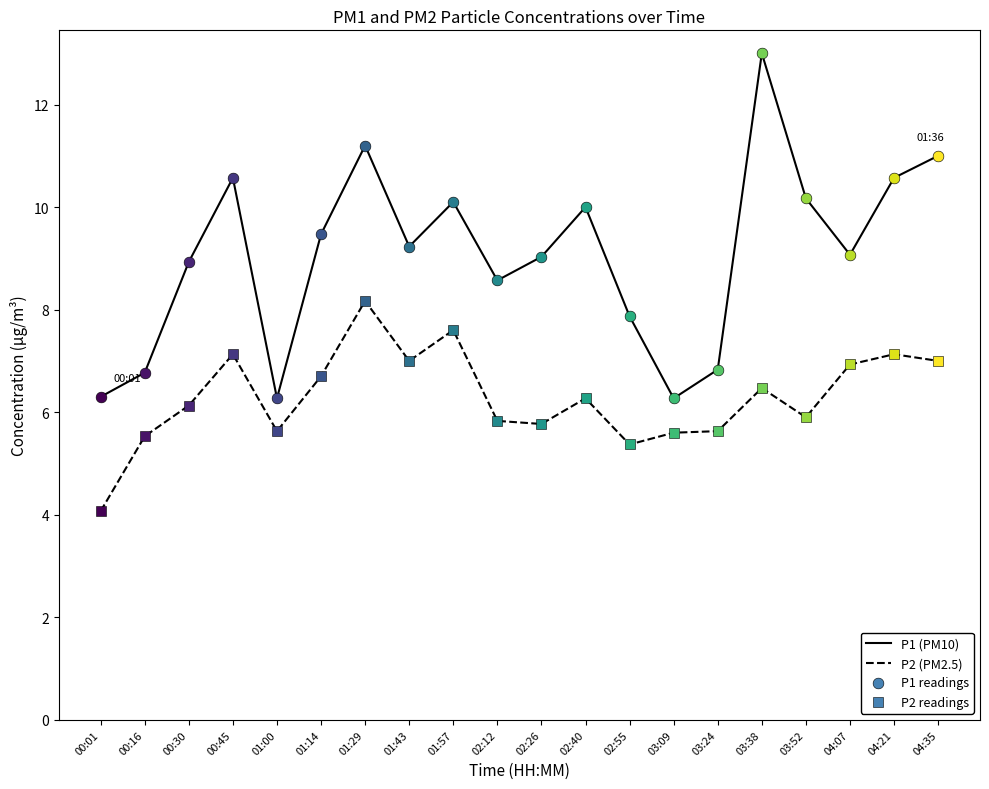

At how many categories does at least one series exceed 7?

15